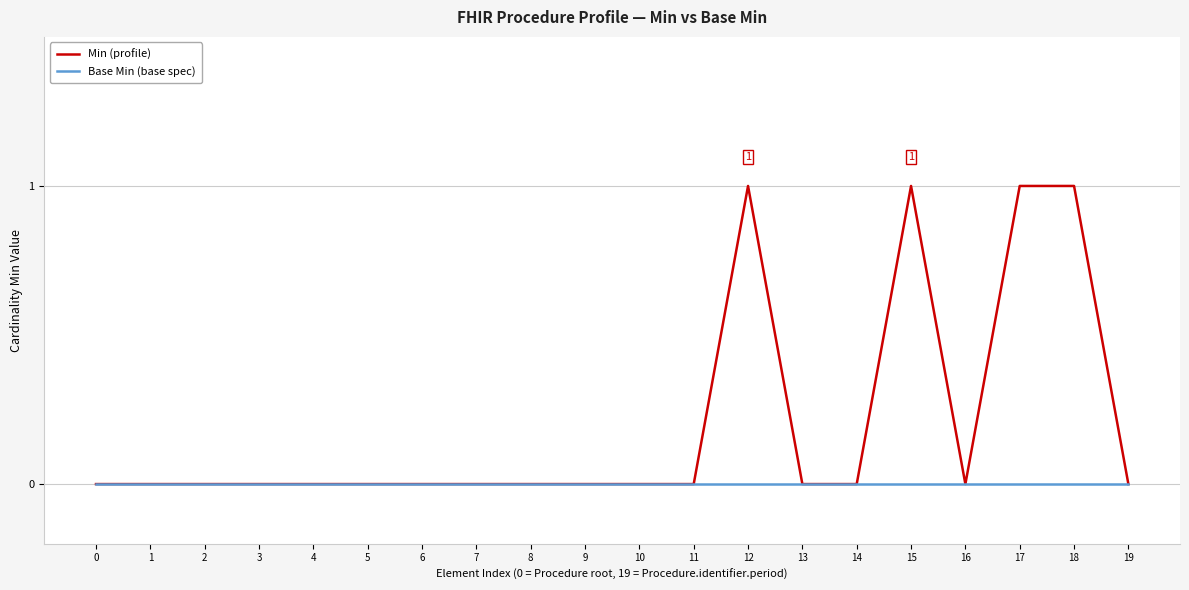

Rank the series by their average value, from highest to lowest.

Min (profile), Base Min (base spec)